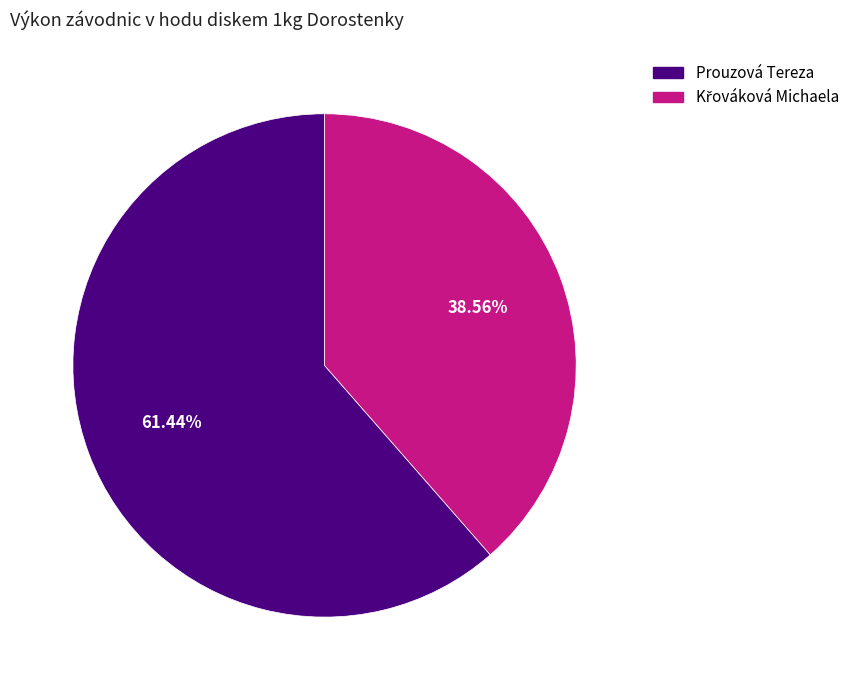

Which category accounts for the majority?

Prouzová Tereza